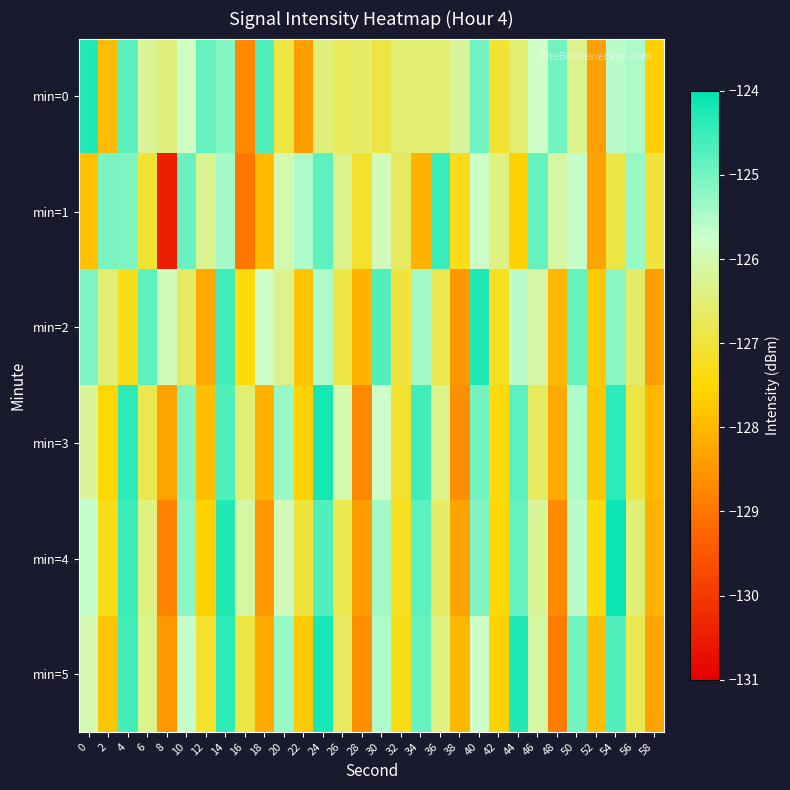

At which category is the sum across all series the highest?

14